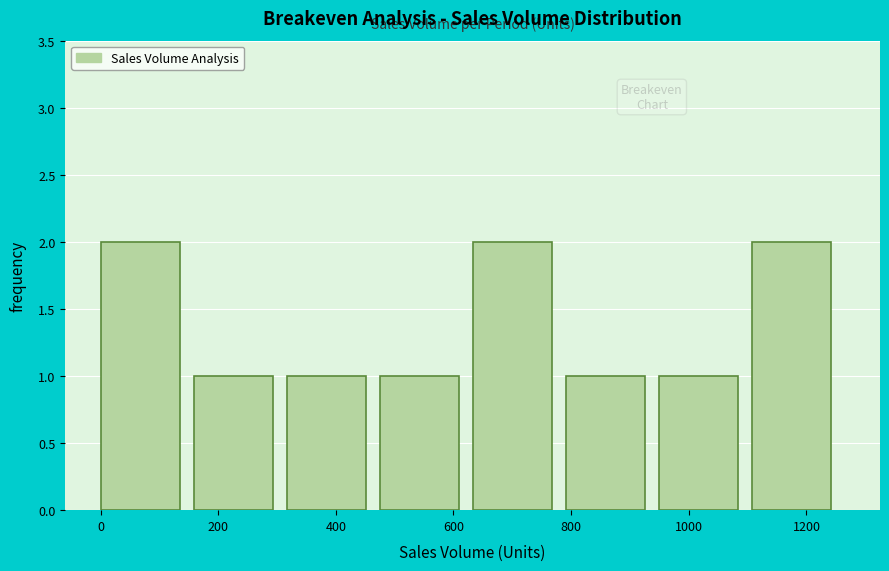

How tall is the bar that spans 480 to 640 on the x-axis? Neither the bar edges nor the heights are printed on the chart, so give them approximately, as read against the axes.

1